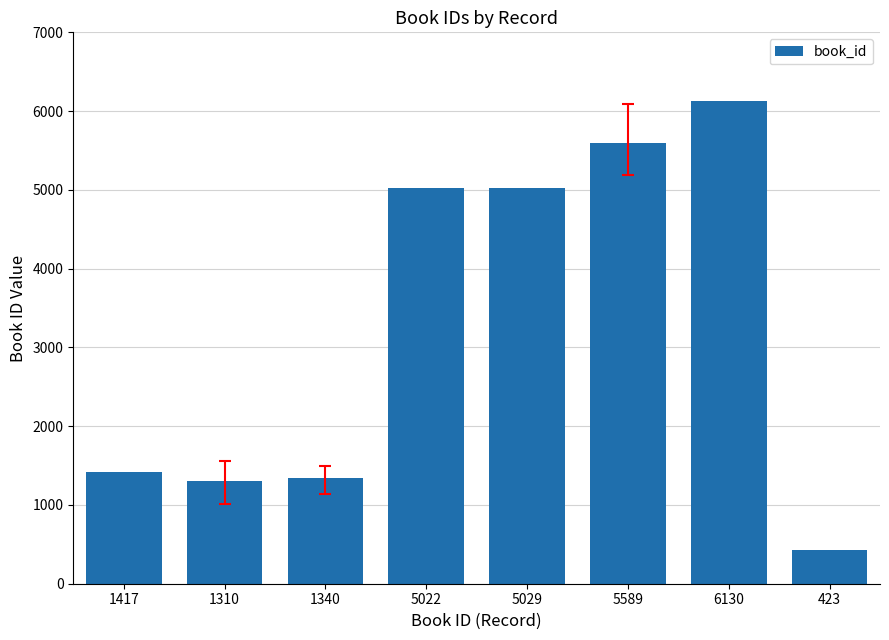

What position from the left is 1310?

2